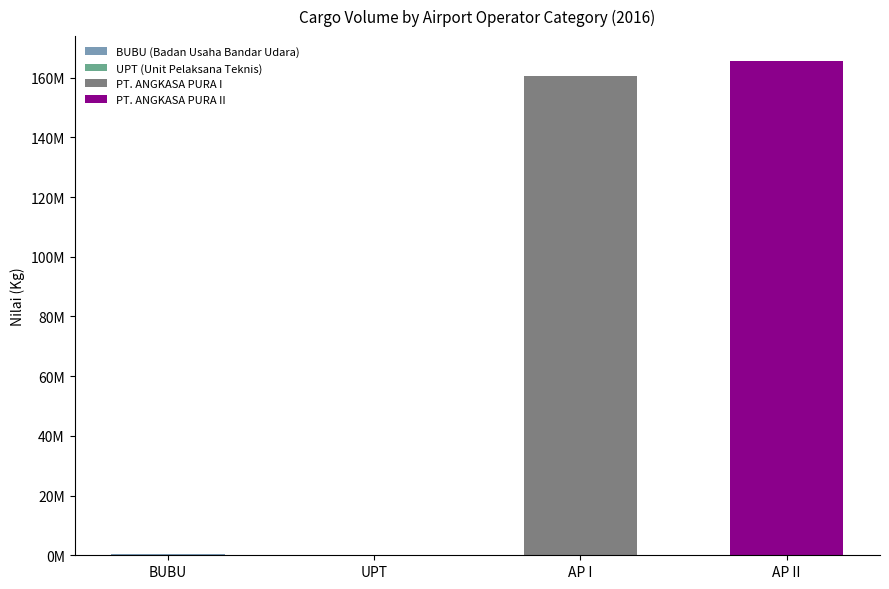

Are the bars horizontal?

No